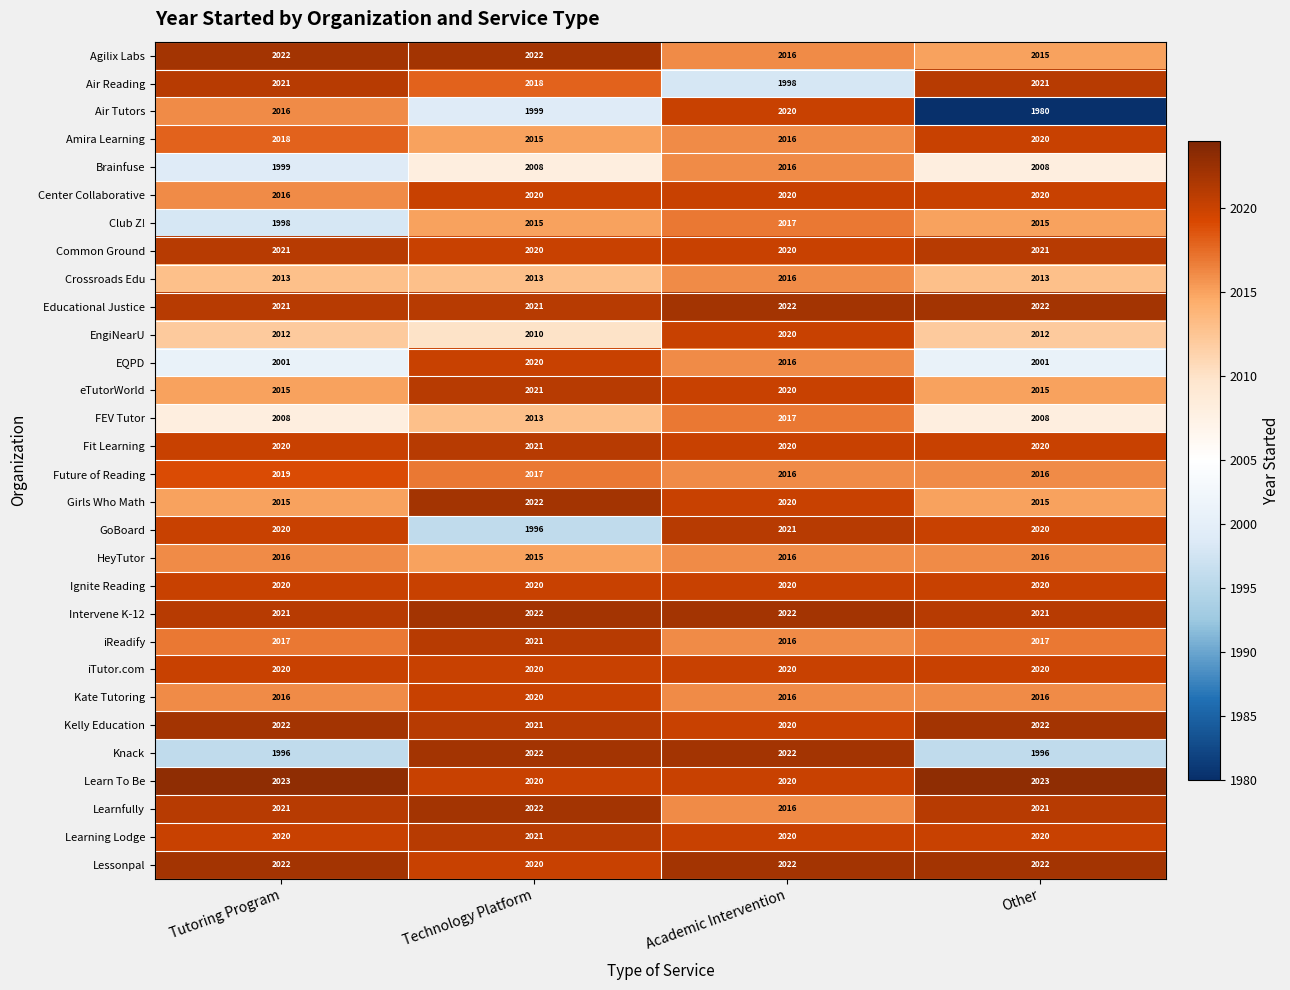

What is the sum of all EngiNearU values?

8054